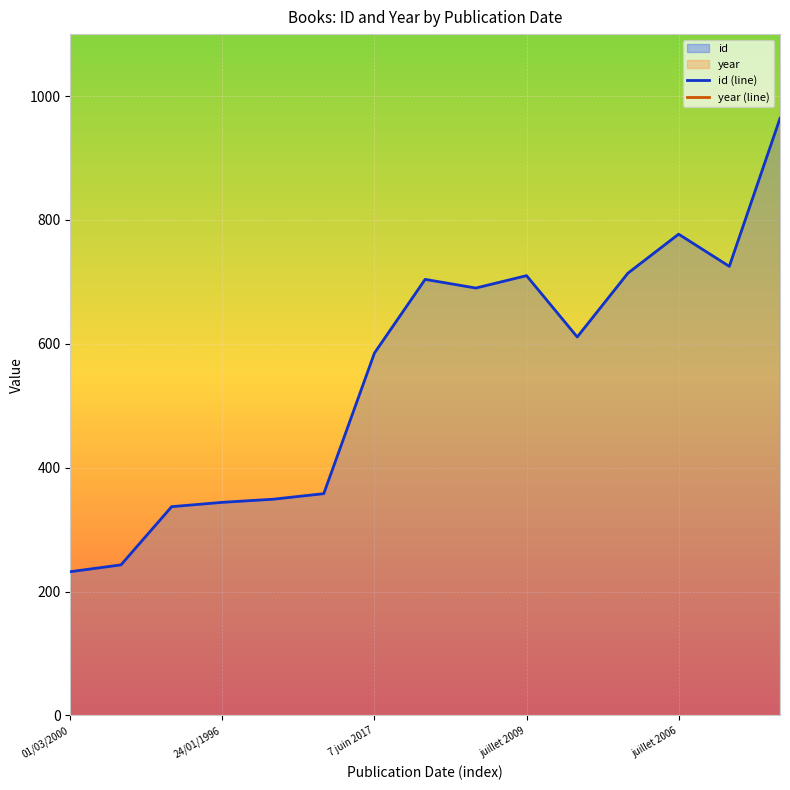

The id (line) series shows 232 at 01/03/2000. True or false?

True